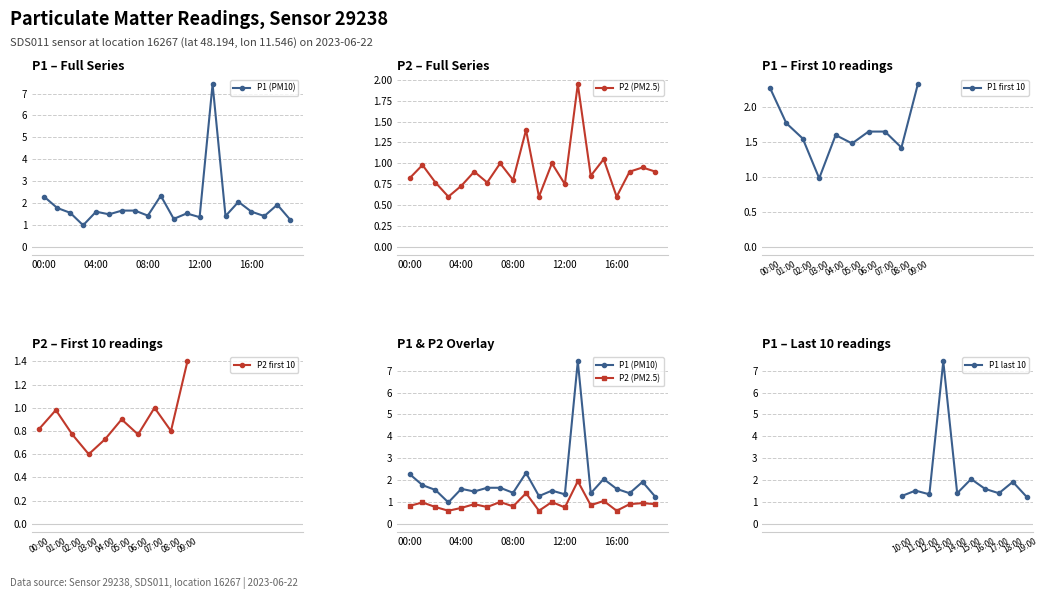

What is the value of the P2 point at the 4th from the left?

0.6